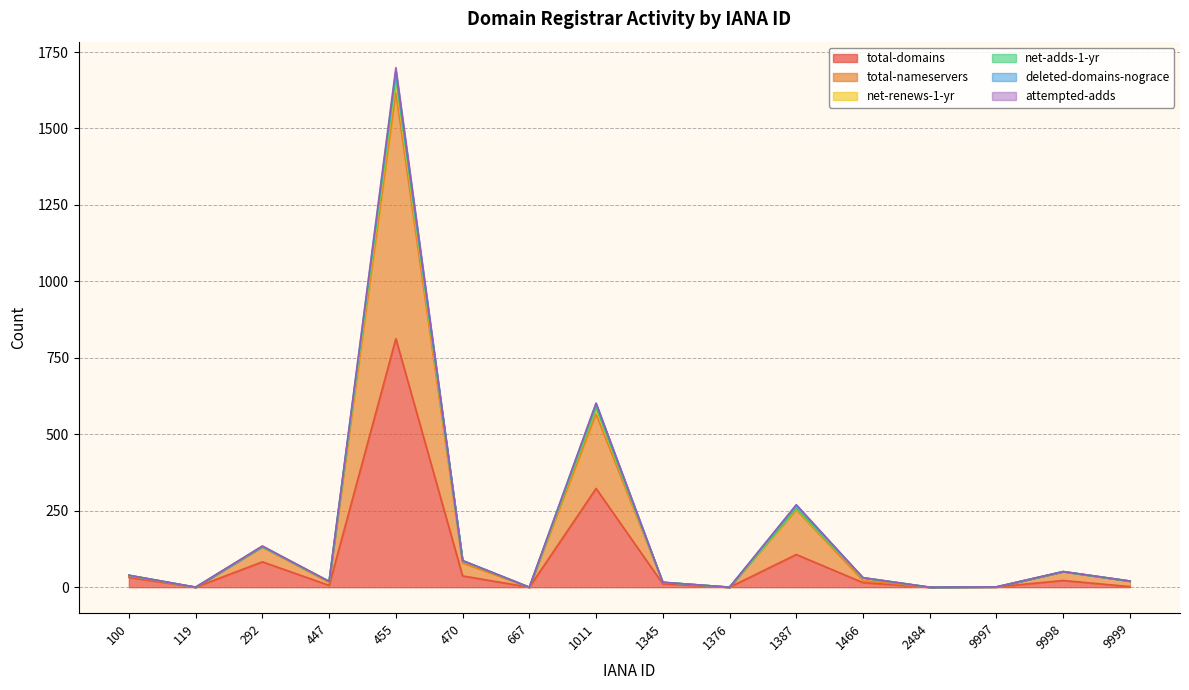

In total-domains, how many points are higher than both neighbors (excluding endpoints)?

5